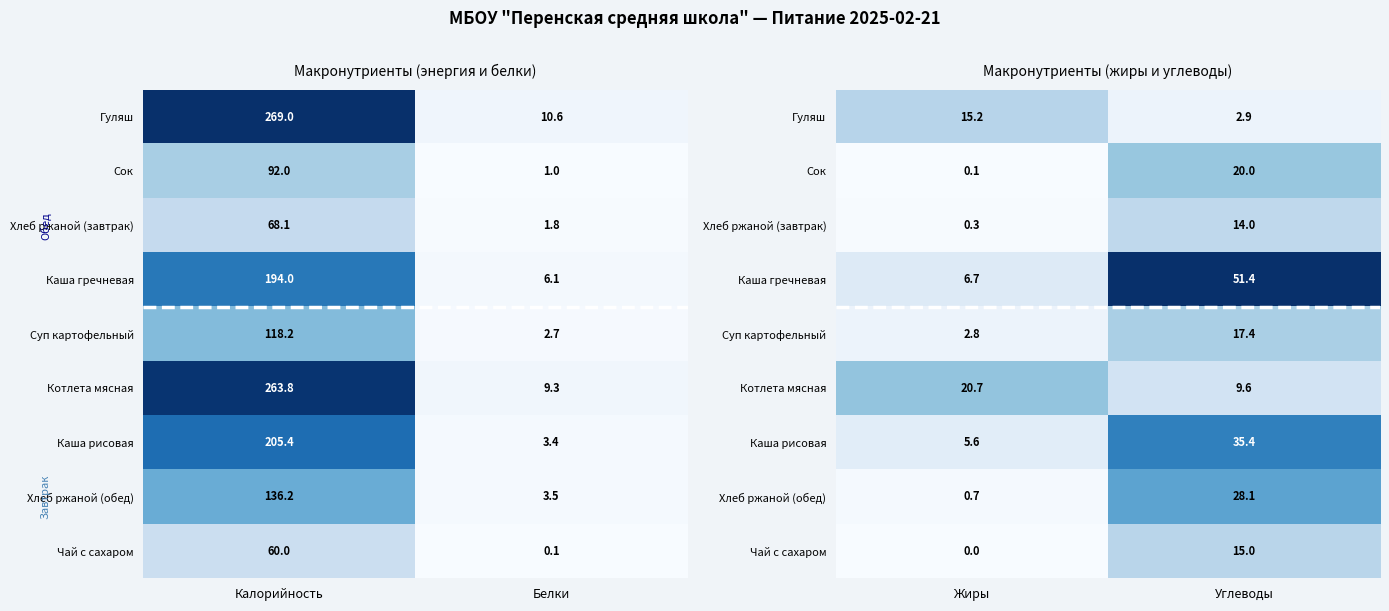

What is the difference between the maximum and minimum values in the Хлеб ржаной (обед) series?

27.4